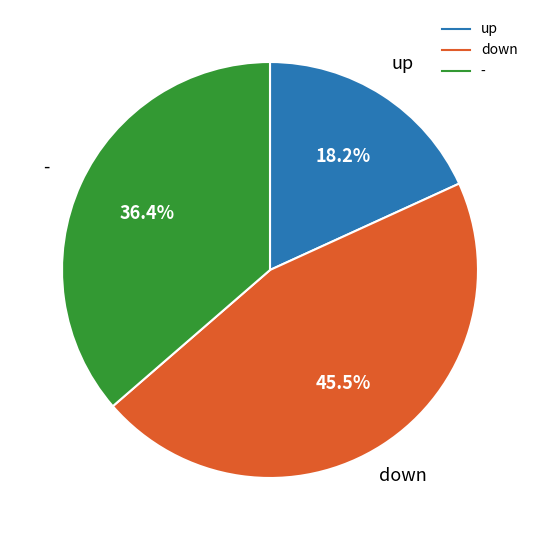

Is it true that down is 56% of the pie?

False